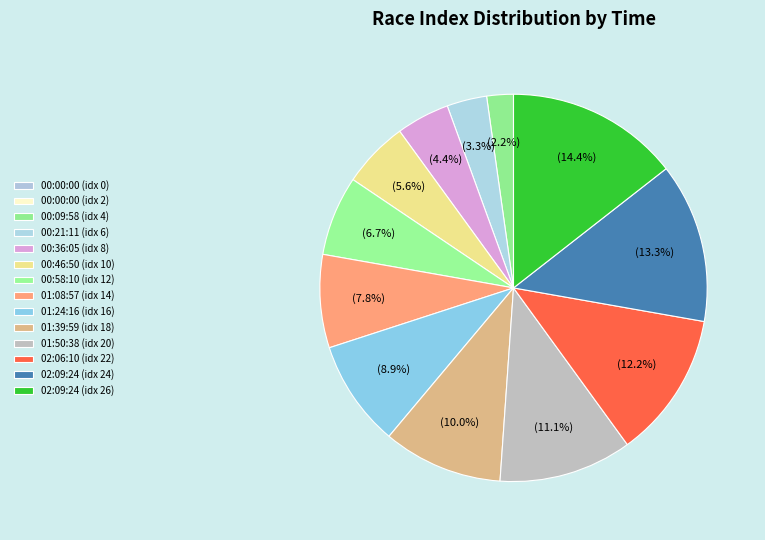

Which category has the biggest portion of the pie?

02:09:24